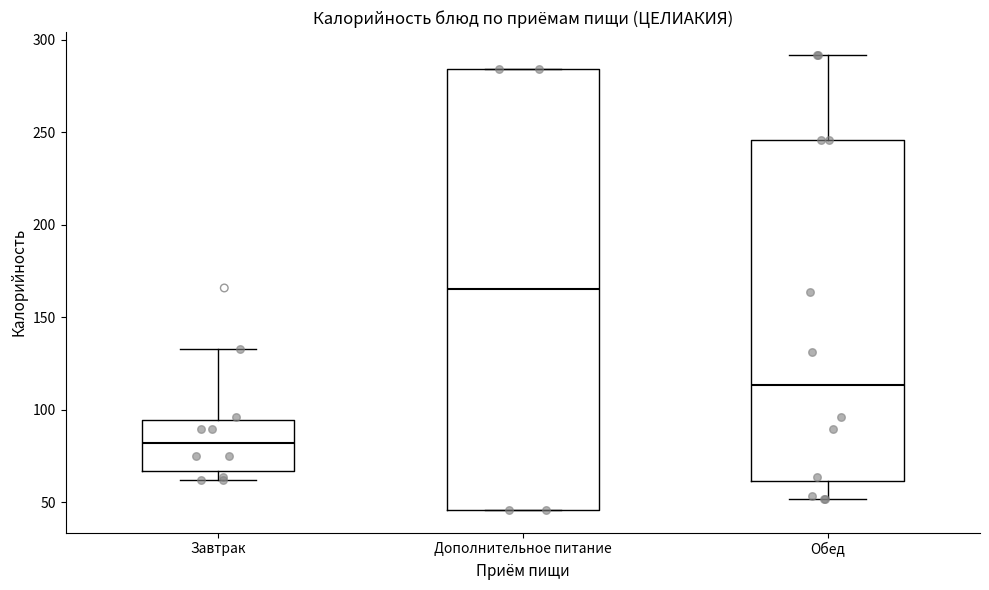

Reading left to right, read every box against the y-axis: the position of its median line, the range the box covers, and the ends of its whiskers. The values are not printed on the chart, so give them approximately, as read against the axis.

Завтрак: median 80, box 65 to 95, whiskers 60 to 135
Дополнительное питание: median 165, box 45 to 285, whiskers 45 to 285
Обед: median 115, box 60 to 245, whiskers 50 to 290